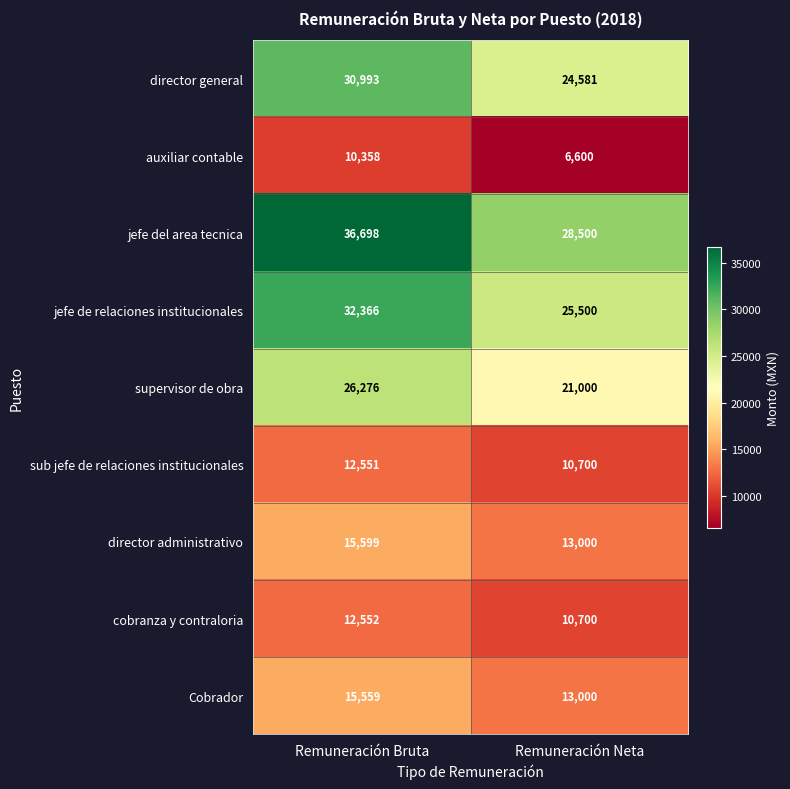

What is the difference between the jefe de relaciones institucionales values at Remuneración Neta and Remuneración Bruta?

6866